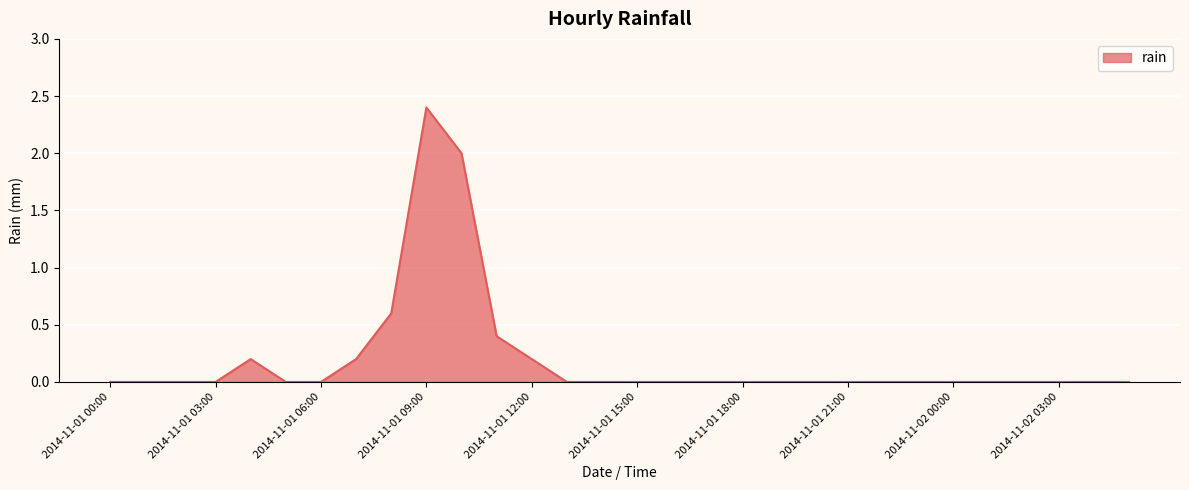

Reading left to right, transcribe all the data shown in this chart.

0.0	0.0	0.0	0.0	0.2	0.0	0.0	0.2	0.6	2.4	2.0	0.4	0.2	0.0	0.0	0.0	0.0	0.0	0.0	0.0	0.0	0.0	0.0	0.0	0.0	0.0	0.0	0.0	0.0	0.0